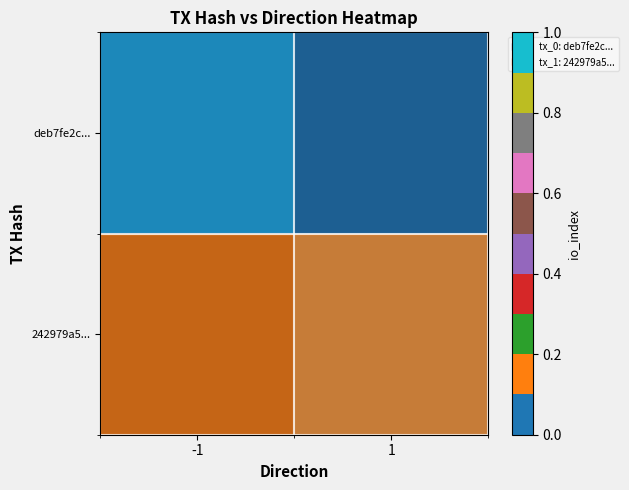

The deb7fe2c... series shows 1.0 at -1. True or false?

True